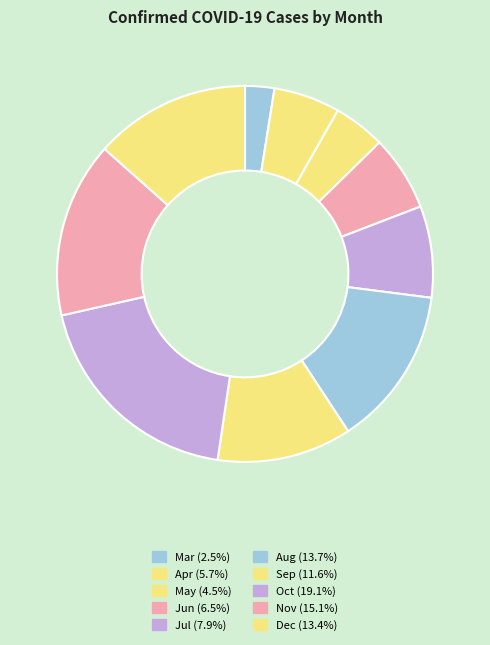

How many segments does this pie chart have?

10